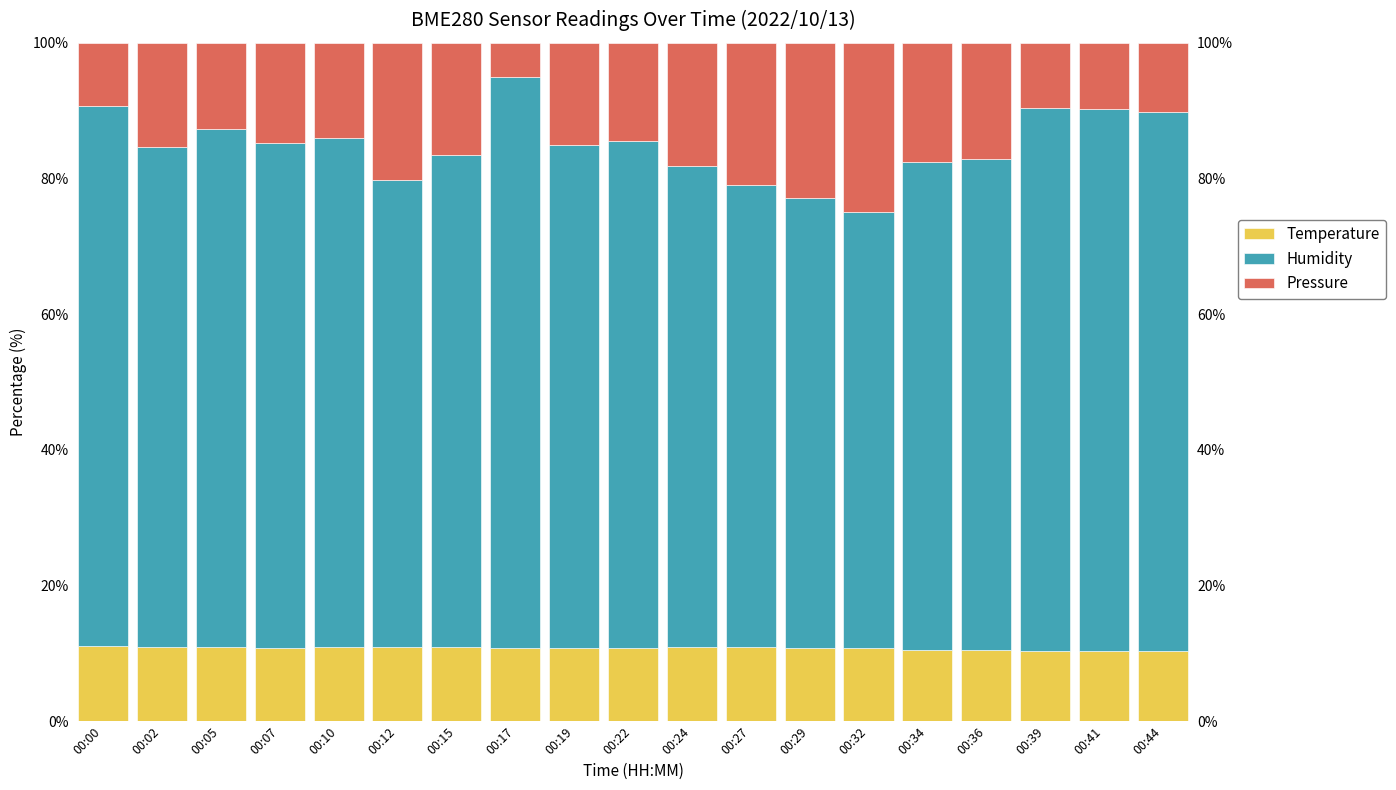

Where does the Pressure series first go above 15?

00:02